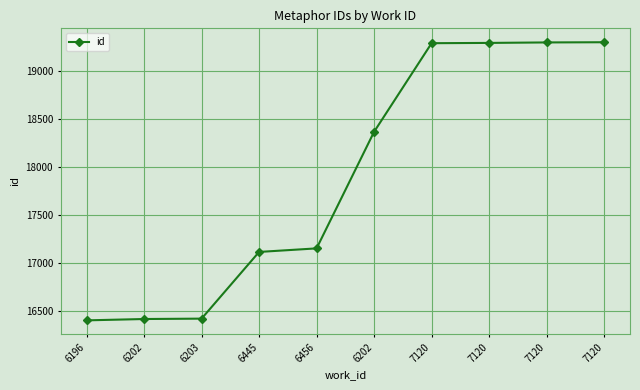

How many categories are shown in the chart?

10